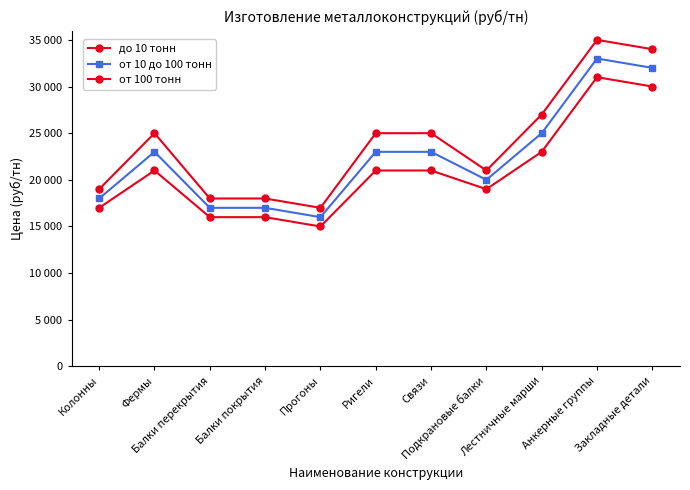

True or false: от 10 до 100 тонн has more than 1 interior local peaks.

True